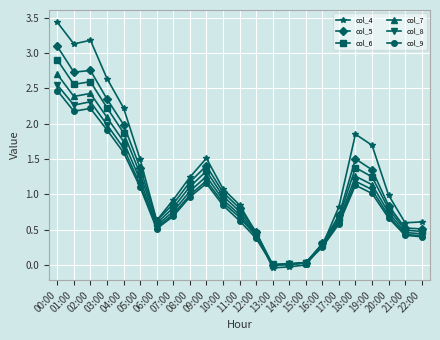

What is the difference between the second highest and second lowest values in the col_5 series?

2.7